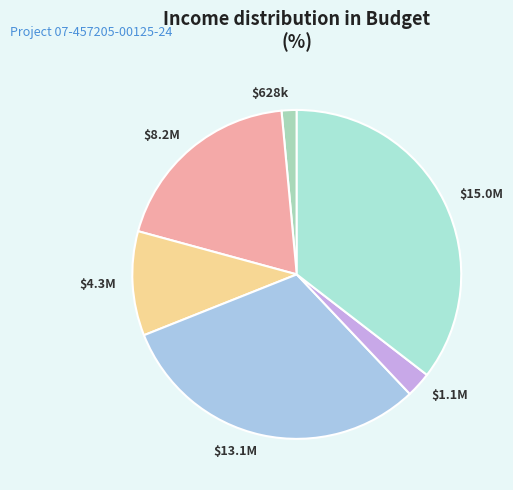

To the nearest percent, what is the average slice percentage?

17%